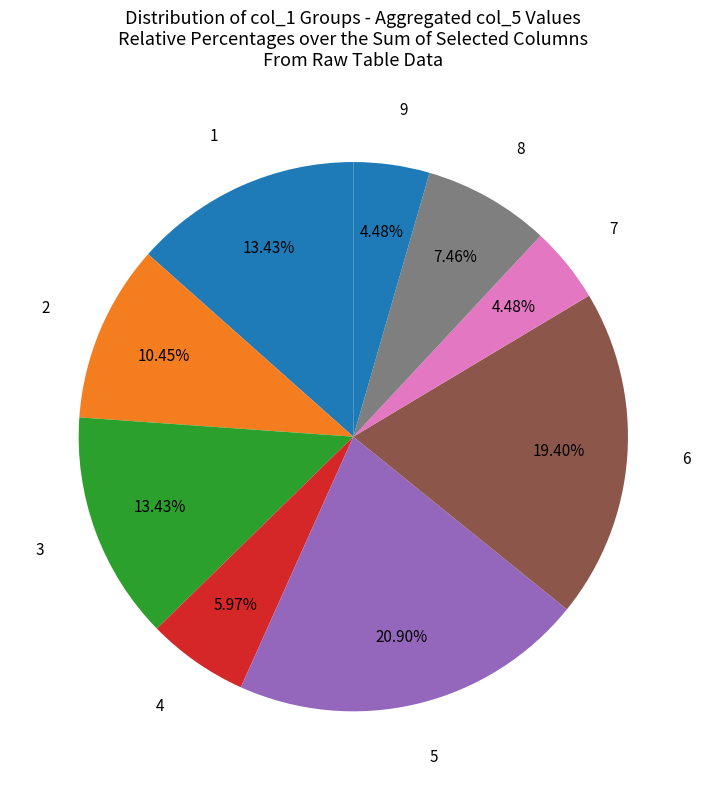

How many segments does this pie chart have?

9